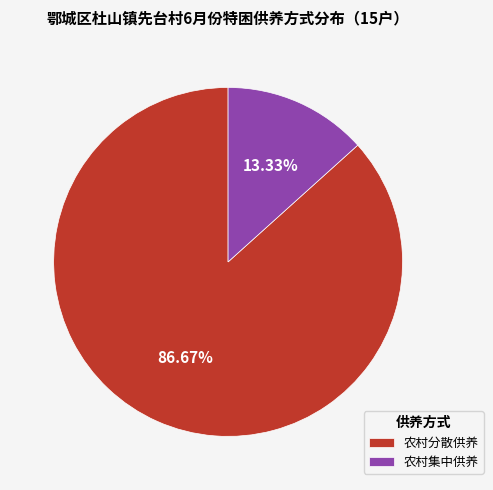

To the nearest percent, what is the difference between the largest and smallest slice percentages?

73%